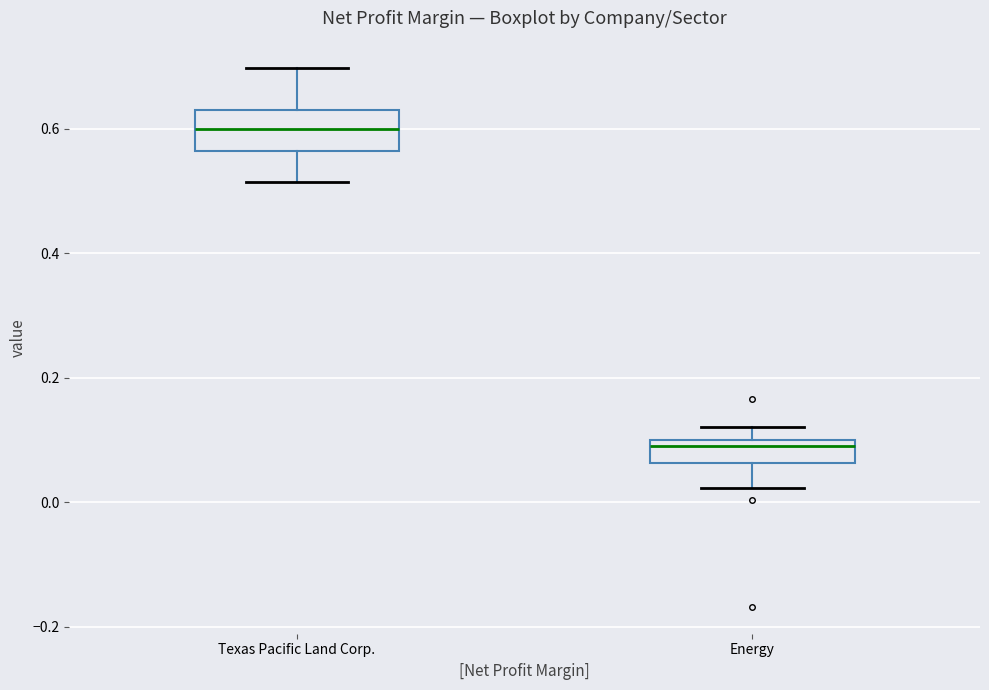

Where is the lower edge of the box for Texas Pacific Land Corp. on the y-axis? The values are not printed on the chart, so give them approximately, as read against the axis.

0.56